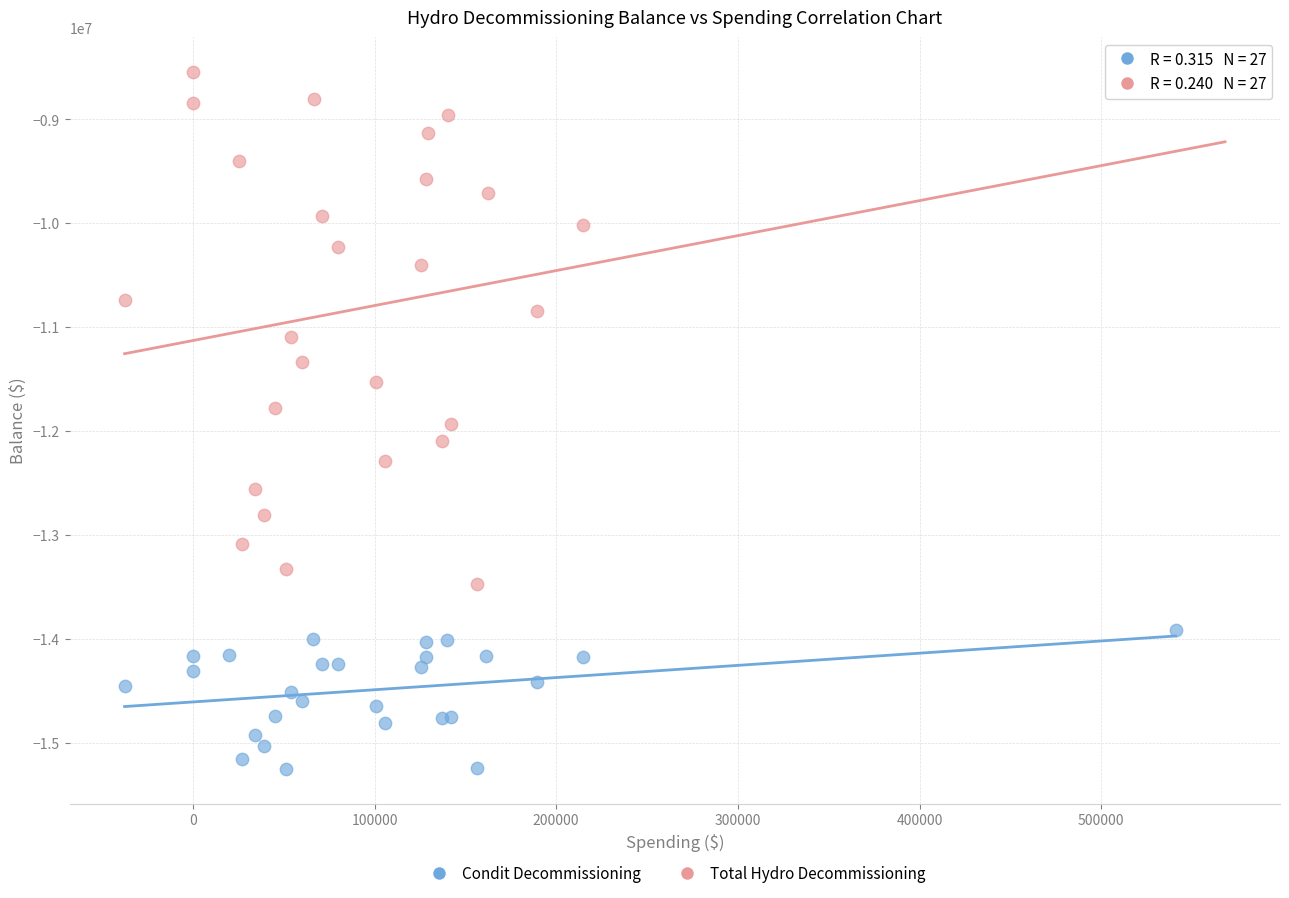

Which series has the largest Y range (max minus min)?

Total Hydro Decommissioning